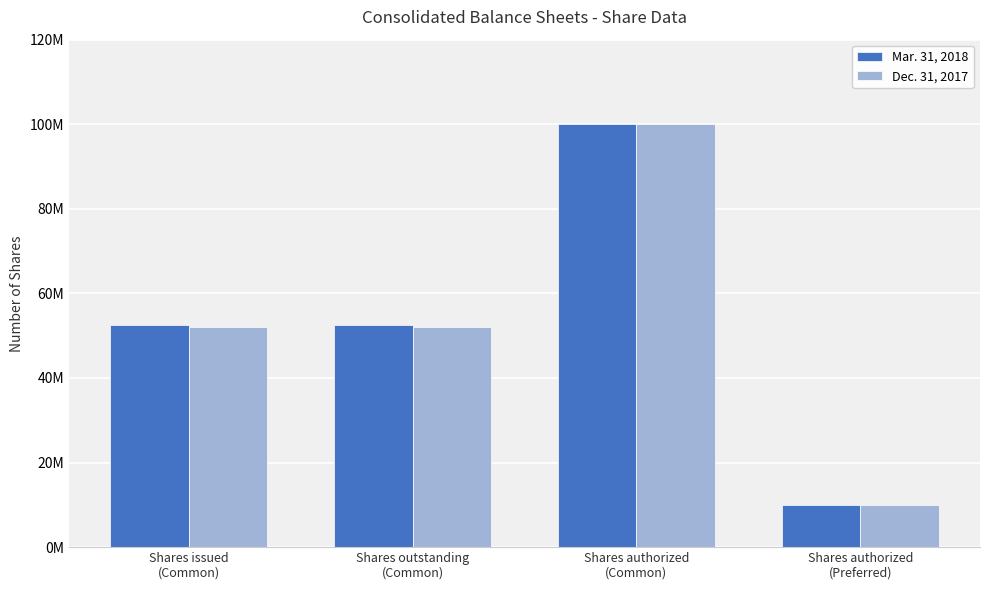

What is the maximum value for Mar. 31, 2018?

100000000